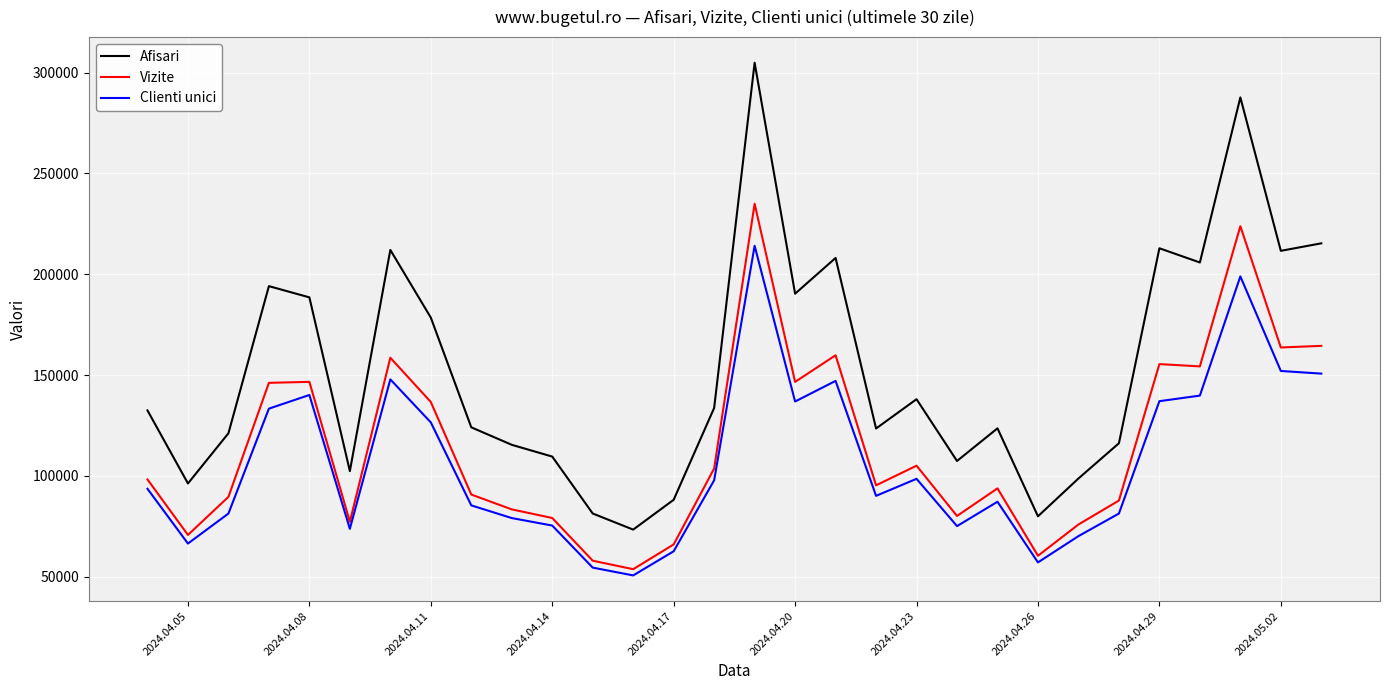

What is the difference between the maximum and minimum values in the Clienti unici series?

163465